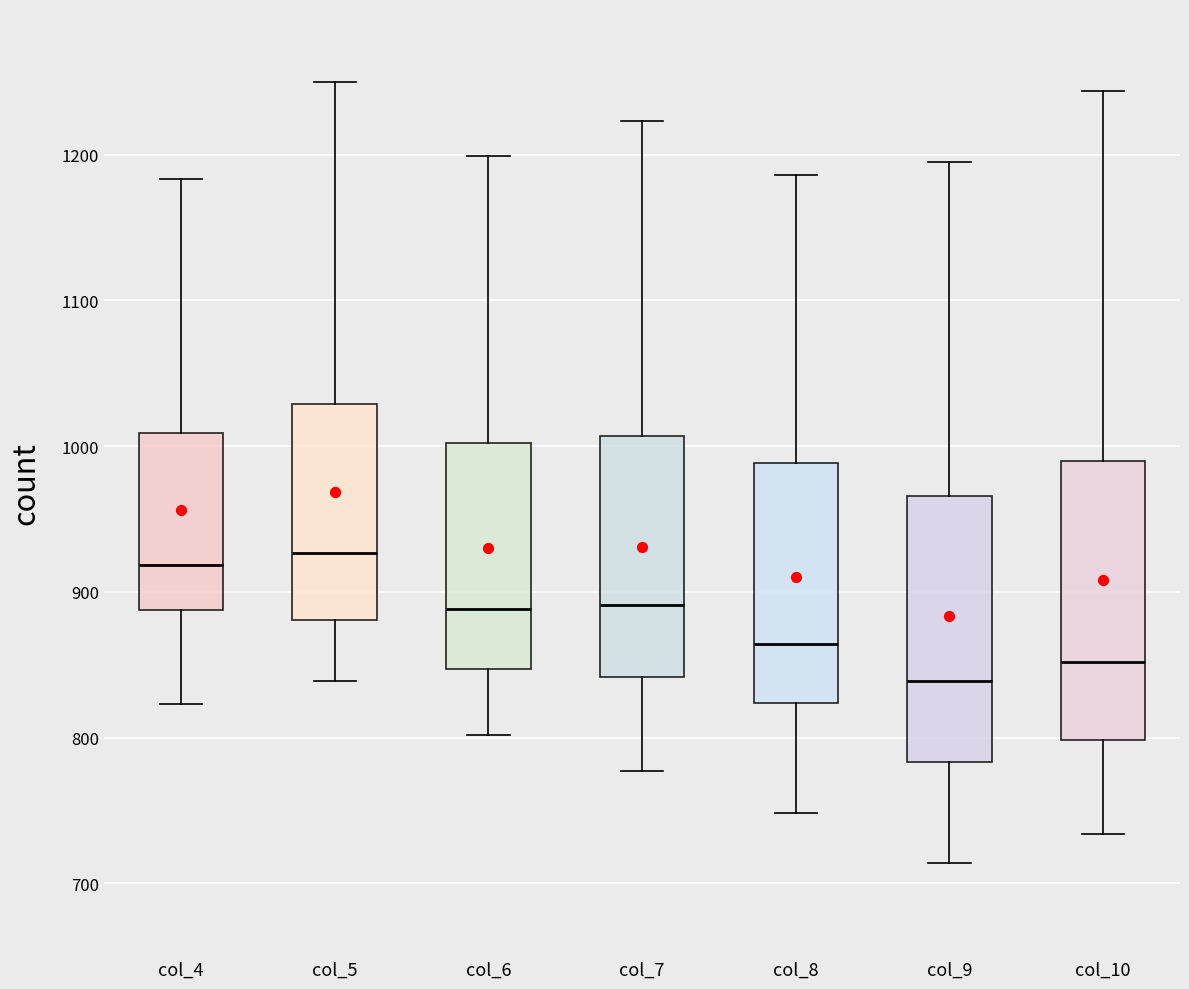

Which box's median line is the lowest?

col_9